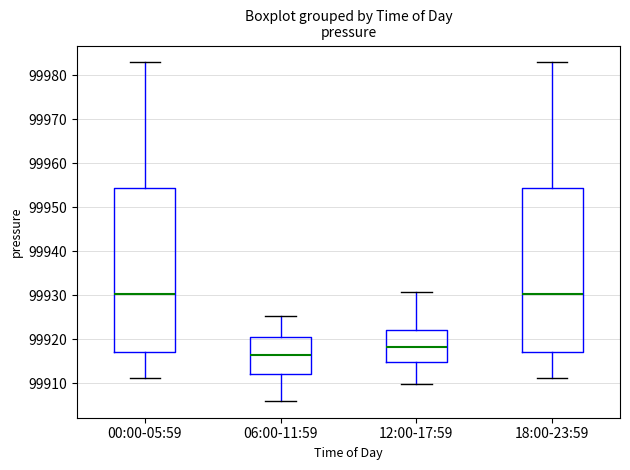

Reading left to right, read every box against the y-axis: the position of its median line, the range the box covers, and the ends of its whiskers. The values are not printed on the chart, so give them approximately, as read against the axis.

00:00-05:59: median 99930, box 99917 to 99954, whiskers 99911 to 99983
06:00-11:59: median 99916, box 99912 to 99921, whiskers 99906 to 99925
12:00-17:59: median 99918, box 99915 to 99922, whiskers 99910 to 99931
18:00-23:59: median 99930, box 99917 to 99954, whiskers 99911 to 99983